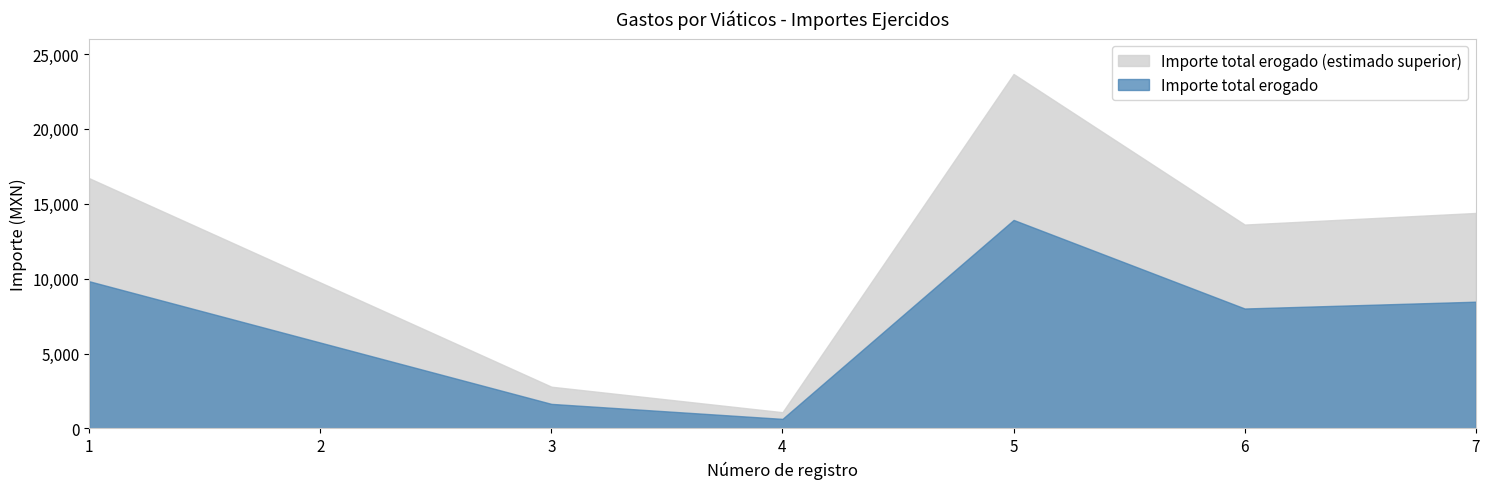

Which category has the lowest value in the Importe total erogado series?

4